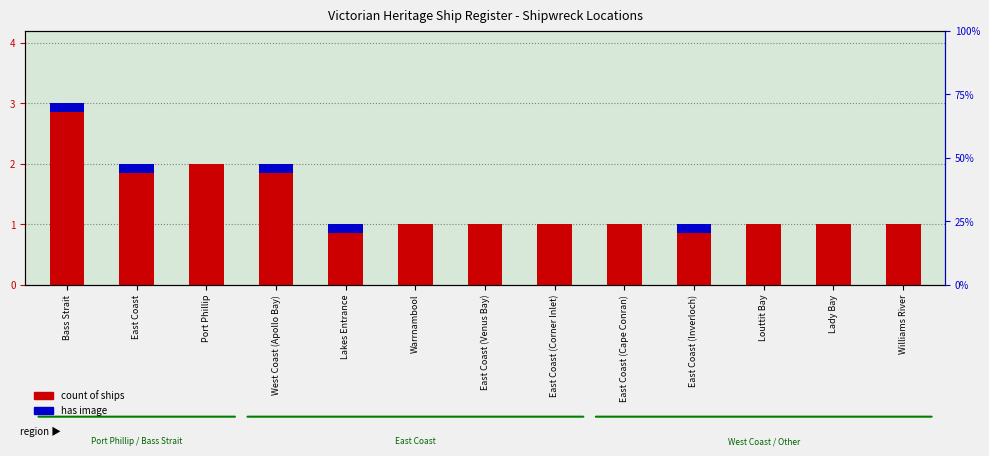

Rank the categories by value from lowest to highest.

Lakes Entrance, Warrnambool, East Coast (Venus Bay), East Coast (Corner Inlet), East Coast (Cape Conran), East Coast (Inverloch), Louttit Bay, Lady Bay, Williams River, East Coast, Port Phillip, West Coast (Apollo Bay), Bass Strait